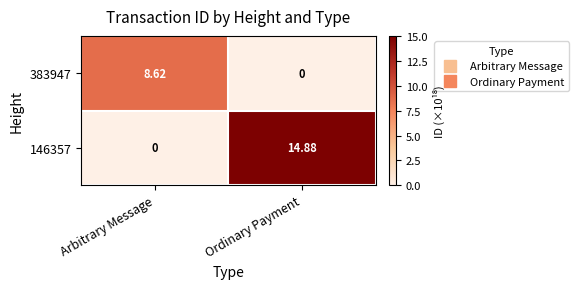

What is the difference between the highest and lowest values at Arbitrary Message?

8.6